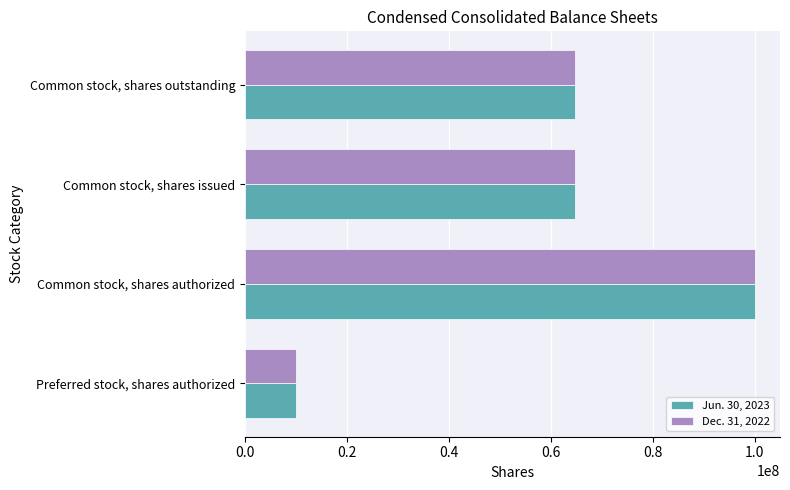

What are all the series names shown in the legend?

Jun. 30, 2023, Dec. 31, 2022